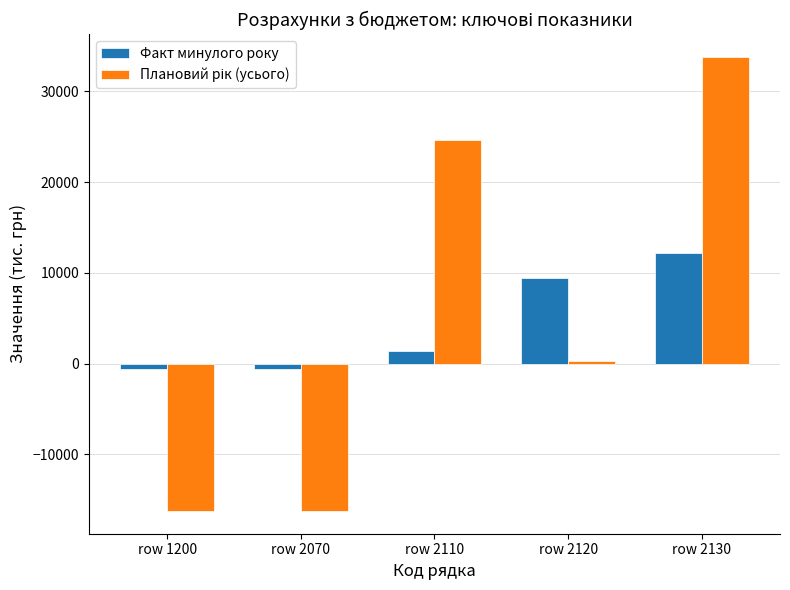

What is the smallest value displayed?

-16243